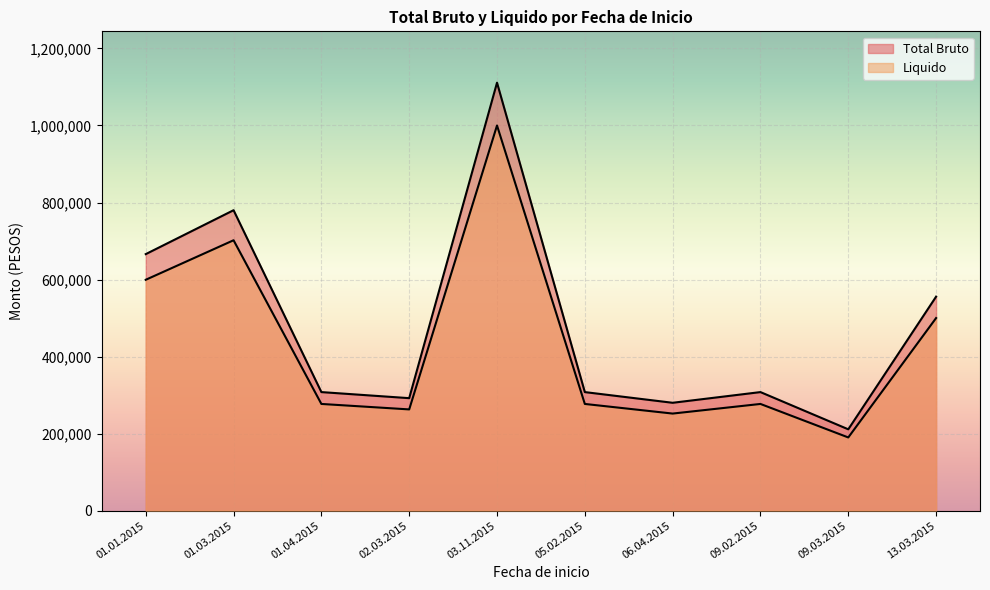

What is the spread (max minus min) of values at 01.03.2015?

78000